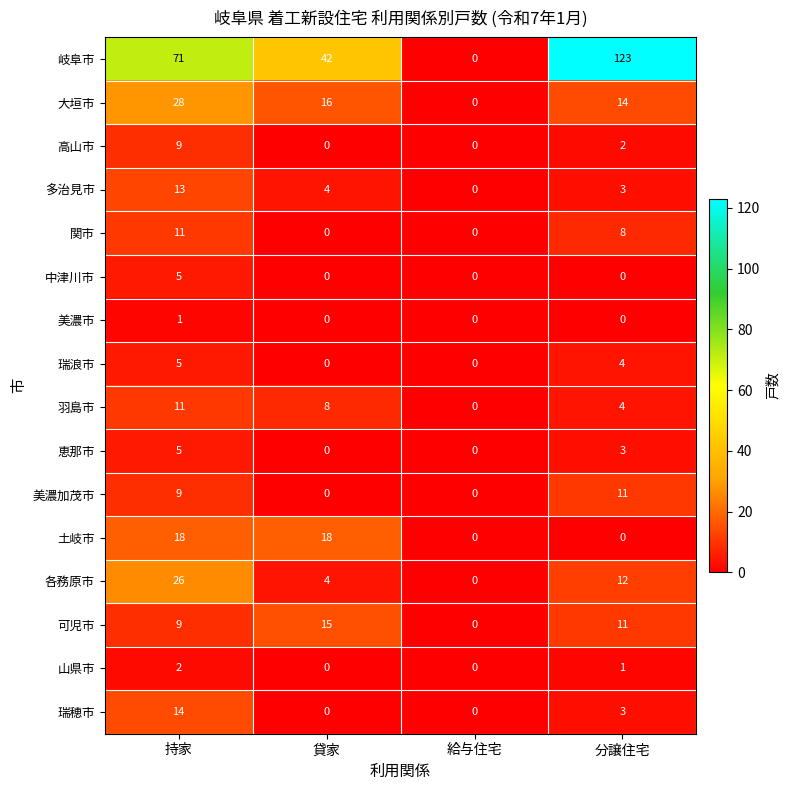

What is the greatest value displayed?

123